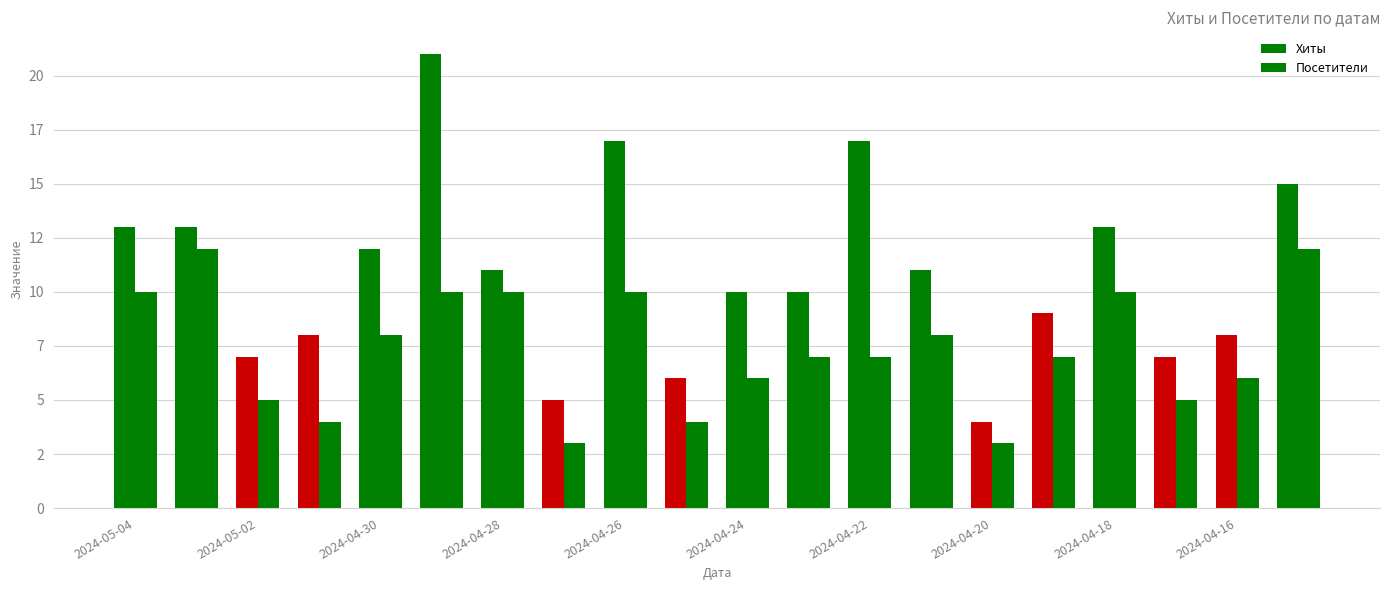

What is the highest value of the Хиты series?

21